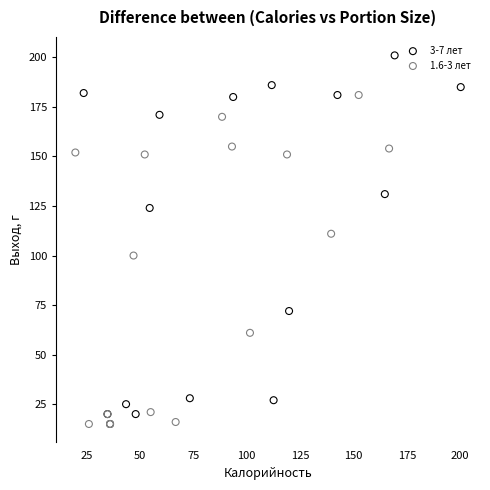

Which series reaches the maximum Y coordinate?

3-7 лет